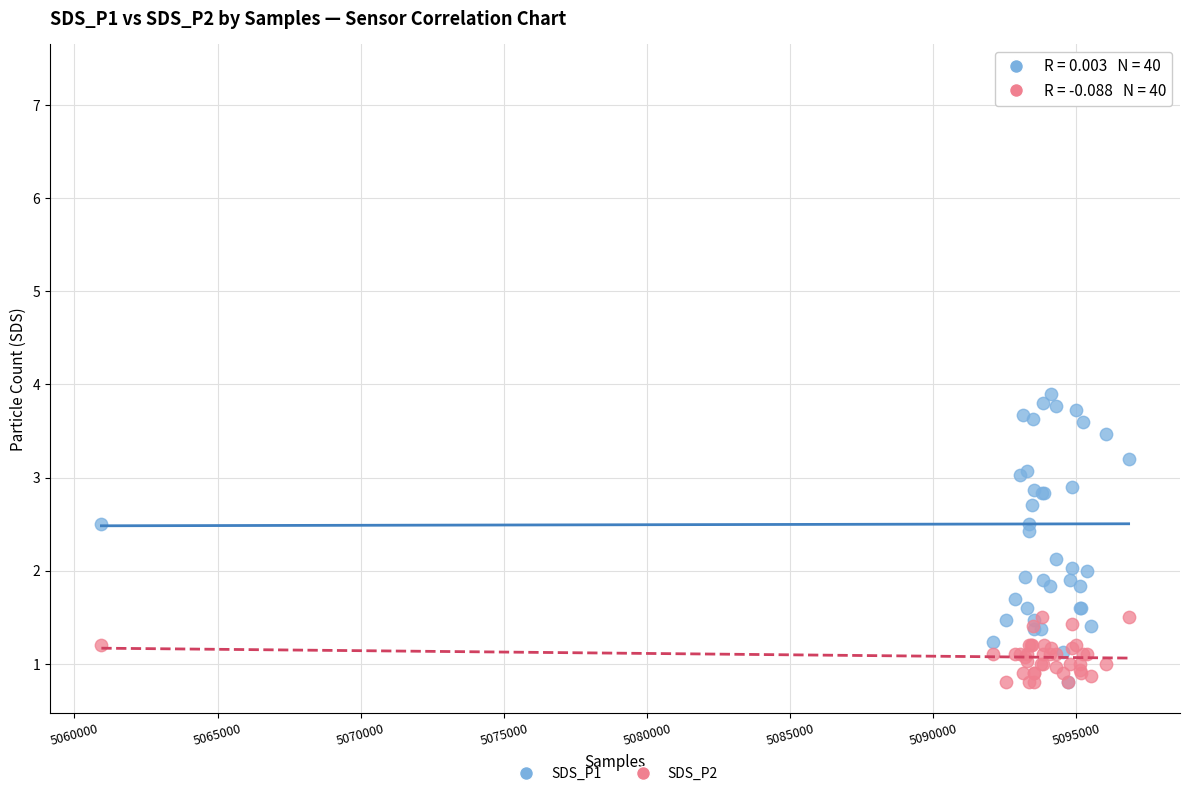

Across all series, what Y value is closest to 4?

3.9